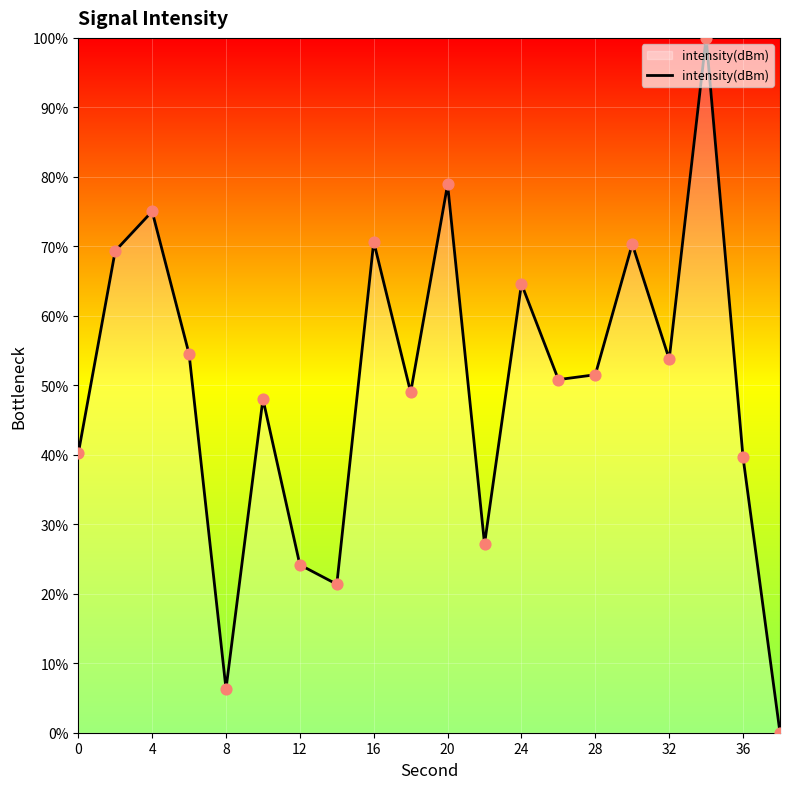

What is the greatest value displayed?

100.0